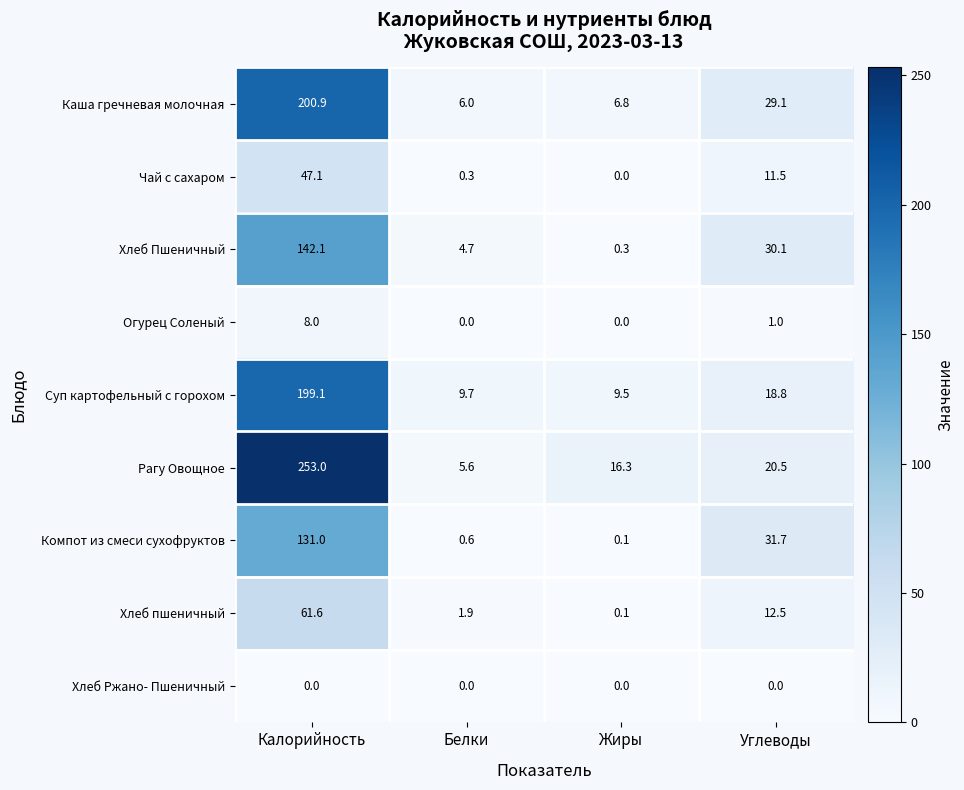

At which label is Хлеб Пшеничный closest to 71?

Углеводы